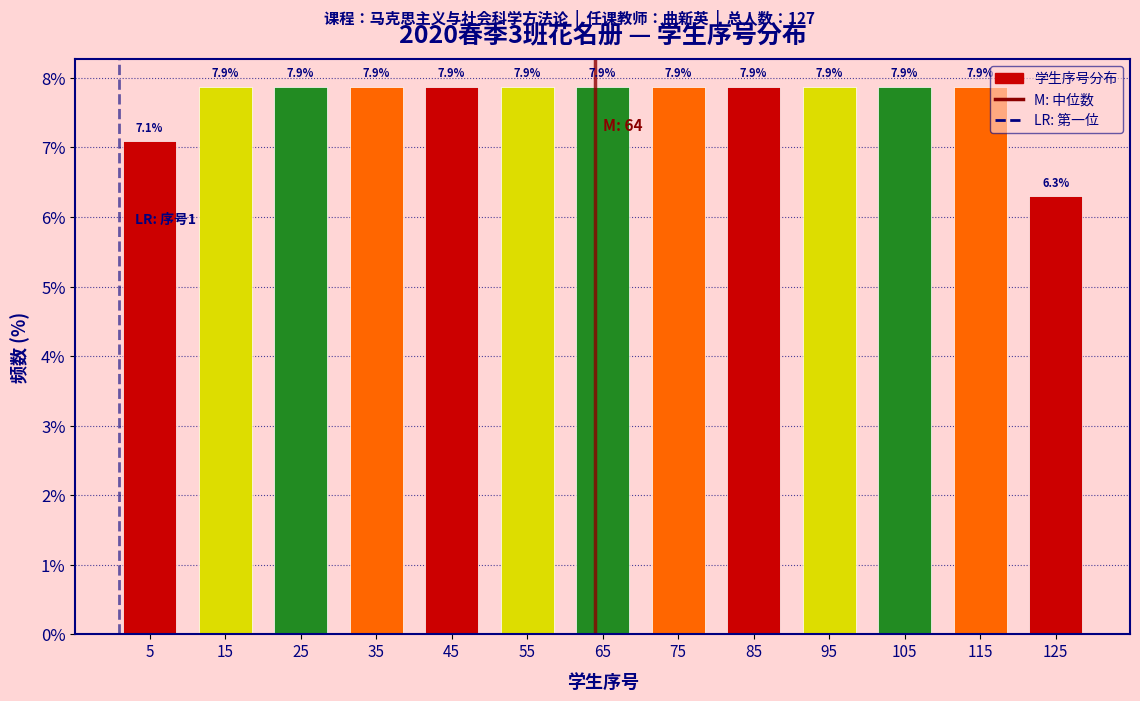

Reading left to right, list every bar in this chart as the range it spans on the x-axis followed by its height.

0 to 10: 7.1
10 to 20: 7.9
20 to 30: 7.9
30 to 40: 7.9
40 to 50: 7.9
50 to 60: 7.9
60 to 70: 7.9
70 to 80: 7.9
80 to 90: 7.9
90 to 100: 7.9
100 to 110: 7.9
110 to 120: 7.9
120 to 130: 6.3